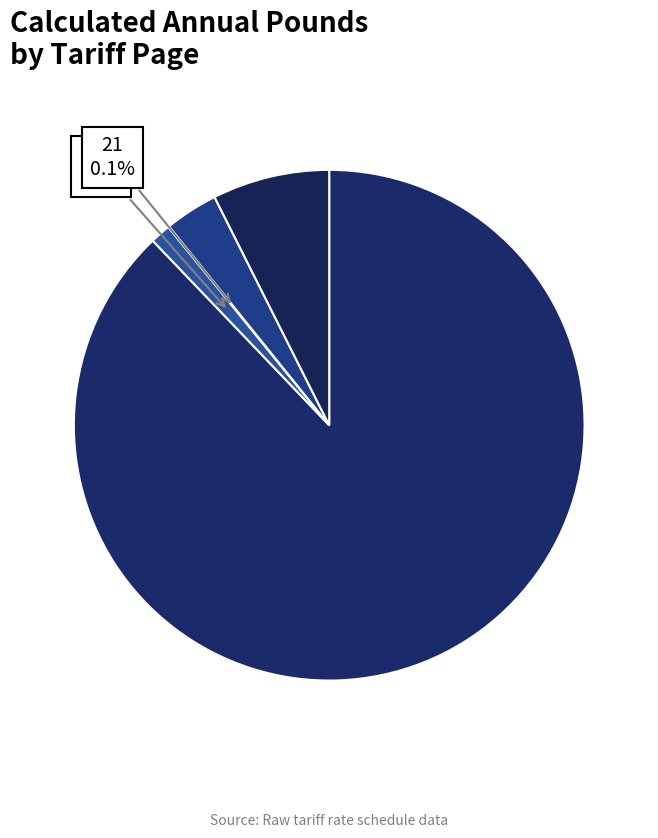

What is the largest slice in the pie chart?

Other